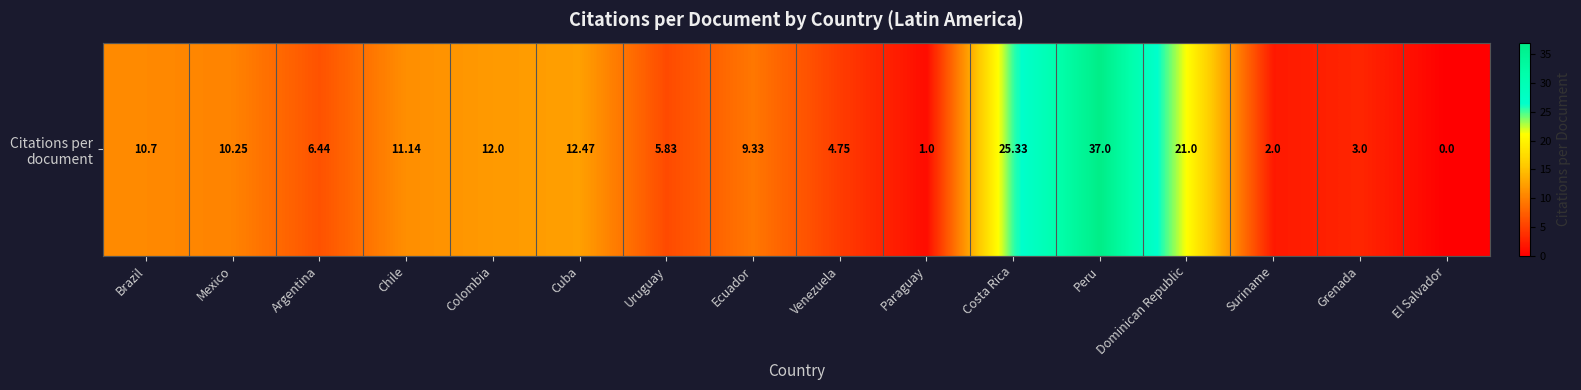

List the labels in order of value, smallest first.

El Salvador, Paraguay, Suriname, Grenada, Venezuela, Uruguay, Argentina, Ecuador, Mexico, Brazil, Chile, Colombia, Cuba, Dominican Republic, Costa Rica, Peru